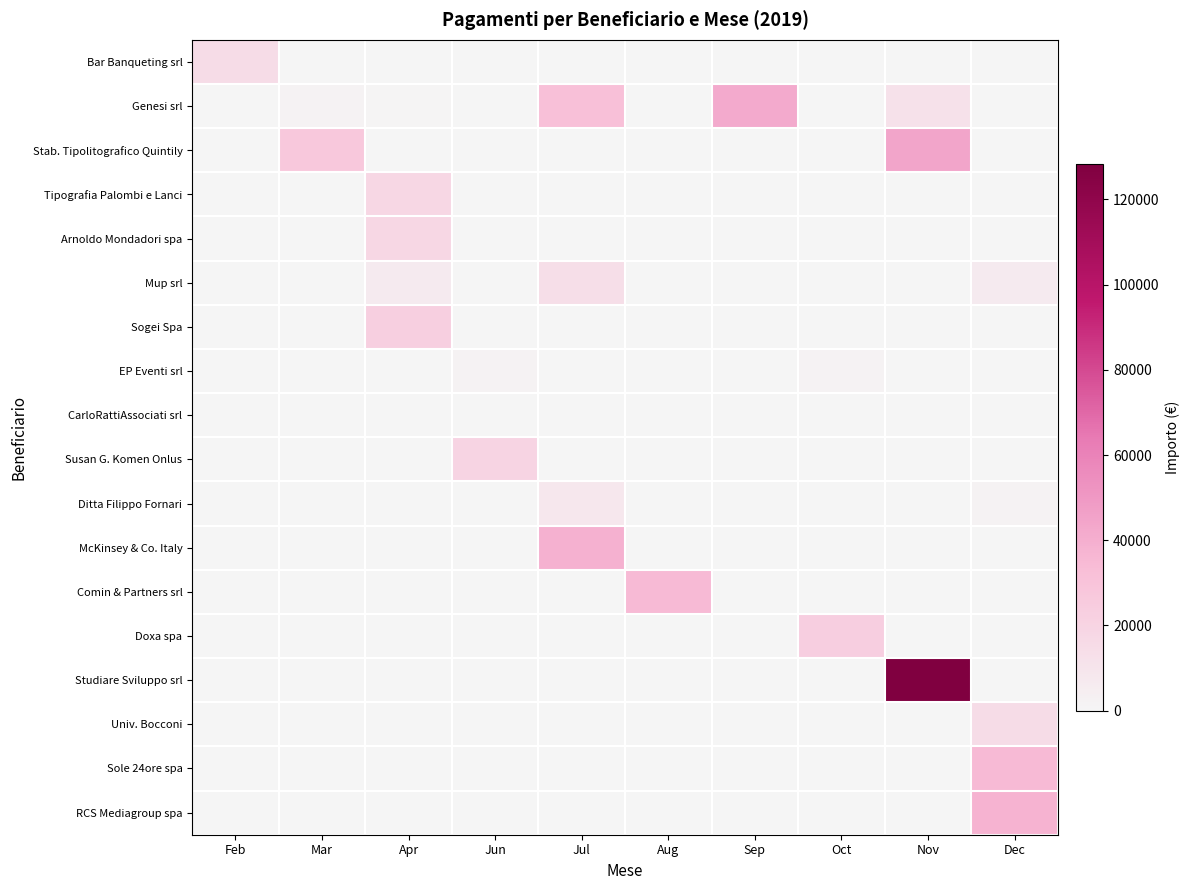

Reading left to right, extract all data points from this chart.

Bar Banqueting srl: Feb=15470.0	Mar=0.0	Apr=0.0	Jun=0.0	Jul=0.0	Aug=0.0	Sep=0.0	Oct=0.0	Nov=0.0	Dec=0.0
Genesi srl: Feb=0.0	Mar=1990.0	Apr=730.0	Jun=0.0	Jul=32000.0	Aug=0.0	Sep=42000.0	Oct=0.0	Nov=12000.0	Dec=0.0
Stab. Tipolitografico Quintily: Feb=0.0	Mar=27460.0	Apr=0.0	Jun=0.0	Jul=0.0	Aug=0.0	Sep=0.0	Oct=0.0	Nov=44460.0	Dec=0.0
Tipografia Palombi e Lanci: Feb=0.0	Mar=0.0	Apr=18076.0	Jun=0.0	Jul=0.0	Aug=0.0	Sep=0.0	Oct=0.0	Nov=0.0	Dec=0.0
Arnoldo Mondadori spa: Feb=0.0	Mar=0.0	Apr=18500.0	Jun=0.0	Jul=0.0	Aug=0.0	Sep=0.0	Oct=0.0	Nov=0.0	Dec=0.0
Mup srl: Feb=0.0	Mar=0.0	Apr=6900.0	Jun=0.0	Jul=14000.0	Aug=0.0	Sep=0.0	Oct=0.0	Nov=0.0	Dec=7000.0
Sogei Spa: Feb=0.0	Mar=0.0	Apr=22766.1	Jun=0.0	Jul=0.0	Aug=0.0	Sep=0.0	Oct=0.0	Nov=0.0	Dec=0.0
EP Eventi srl: Feb=0.0	Mar=0.0	Apr=0.0	Jun=1950.0	Jul=0.0	Aug=0.0	Sep=0.0	Oct=1950.0	Nov=0.0	Dec=0.0
CarloRattiAssociati srl: Feb=0.0	Mar=0.0	Apr=0.0	Jun=315.0	Jul=0.0	Aug=0.0	Sep=0.0	Oct=0.0	Nov=0.0	Dec=0.0
Susan G. Komen Onlus: Feb=0.0	Mar=0.0	Apr=0.0	Jun=20000.0	Jul=0.0	Aug=0.0	Sep=0.0	Oct=0.0	Nov=0.0	Dec=0.0
Ditta Filippo Fornari: Feb=0.0	Mar=0.0	Apr=0.0	Jun=0.0	Jul=8032.5	Aug=0.0	Sep=0.0	Oct=0.0	Nov=0.0	Dec=1825.0
McKinsey & Co. Italy: Feb=0.0	Mar=0.0	Apr=0.0	Jun=0.0	Jul=38900.0	Aug=0.0	Sep=0.0	Oct=0.0	Nov=0.0	Dec=0.0
Comin & Partners srl: Feb=0.0	Mar=0.0	Apr=0.0	Jun=0.0	Jul=0.0	Aug=35000.0	Sep=0.0	Oct=0.0	Nov=0.0	Dec=0.0
Doxa spa: Feb=0.0	Mar=0.0	Apr=0.0	Jun=0.0	Jul=0.0	Aug=0.0	Sep=0.0	Oct=23150.0	Nov=0.0	Dec=0.0
Studiare Sviluppo srl: Feb=0.0	Mar=0.0	Apr=0.0	Jun=0.0	Jul=0.0	Aug=0.0	Sep=0.0	Oct=0.0	Nov=128333.1	Dec=0.0
Univ. Bocconi: Feb=0.0	Mar=0.0	Apr=0.0	Jun=0.0	Jul=0.0	Aug=0.0	Sep=0.0	Oct=0.0	Nov=0.0	Dec=15200.0
Sole 24ore spa: Feb=0.0	Mar=0.0	Apr=0.0	Jun=0.0	Jul=0.0	Aug=0.0	Sep=0.0	Oct=0.0	Nov=0.0	Dec=35000.0
RCS Mediagroup spa: Feb=0.0	Mar=0.0	Apr=0.0	Jun=0.0	Jul=0.0	Aug=0.0	Sep=0.0	Oct=0.0	Nov=0.0	Dec=38000.0